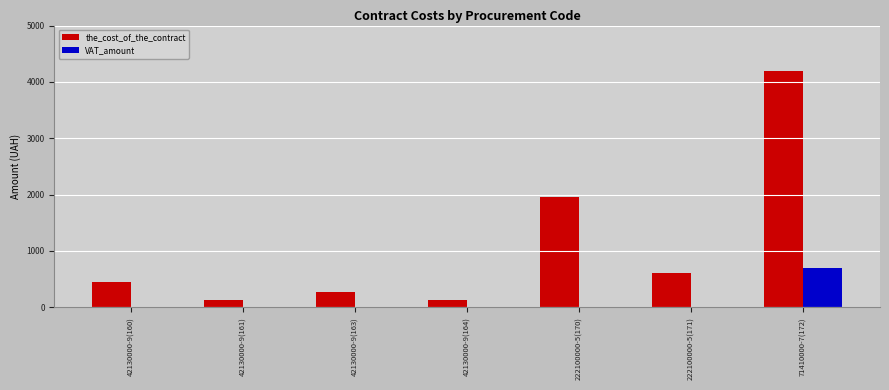

How many distinct data groups are displayed?

2